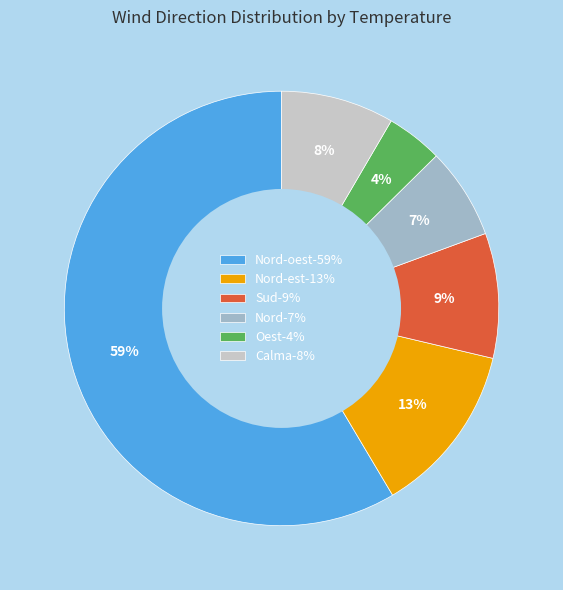

Is the sum of Sud-9% and Oest-4% greater than half?

No